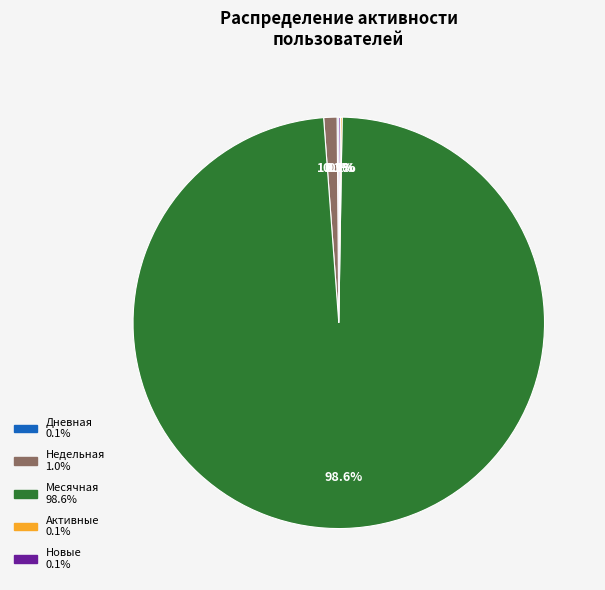

Is there any slice that represents more than half of the pie?

Yes